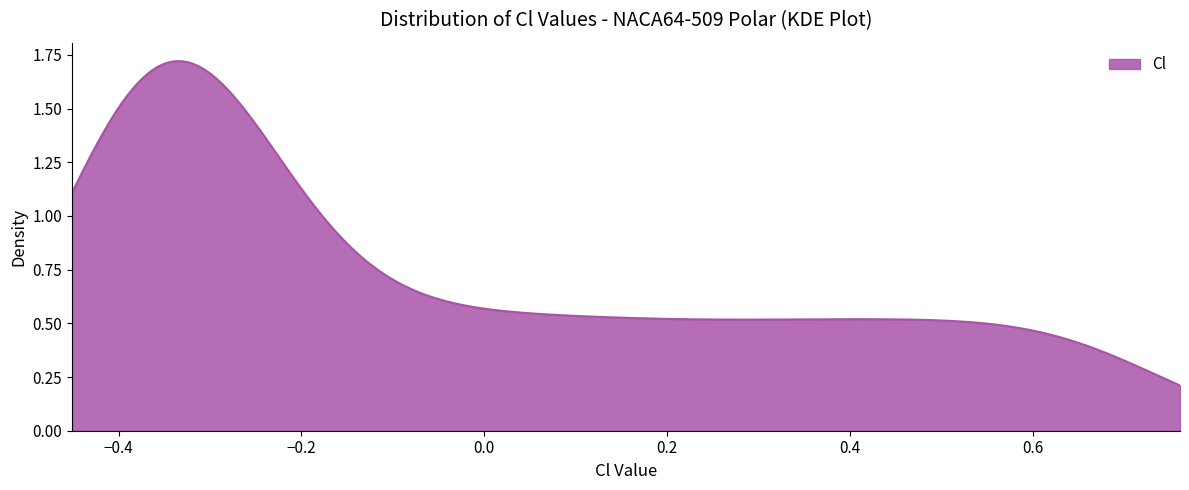

Does the chart have visible grid lines?

No